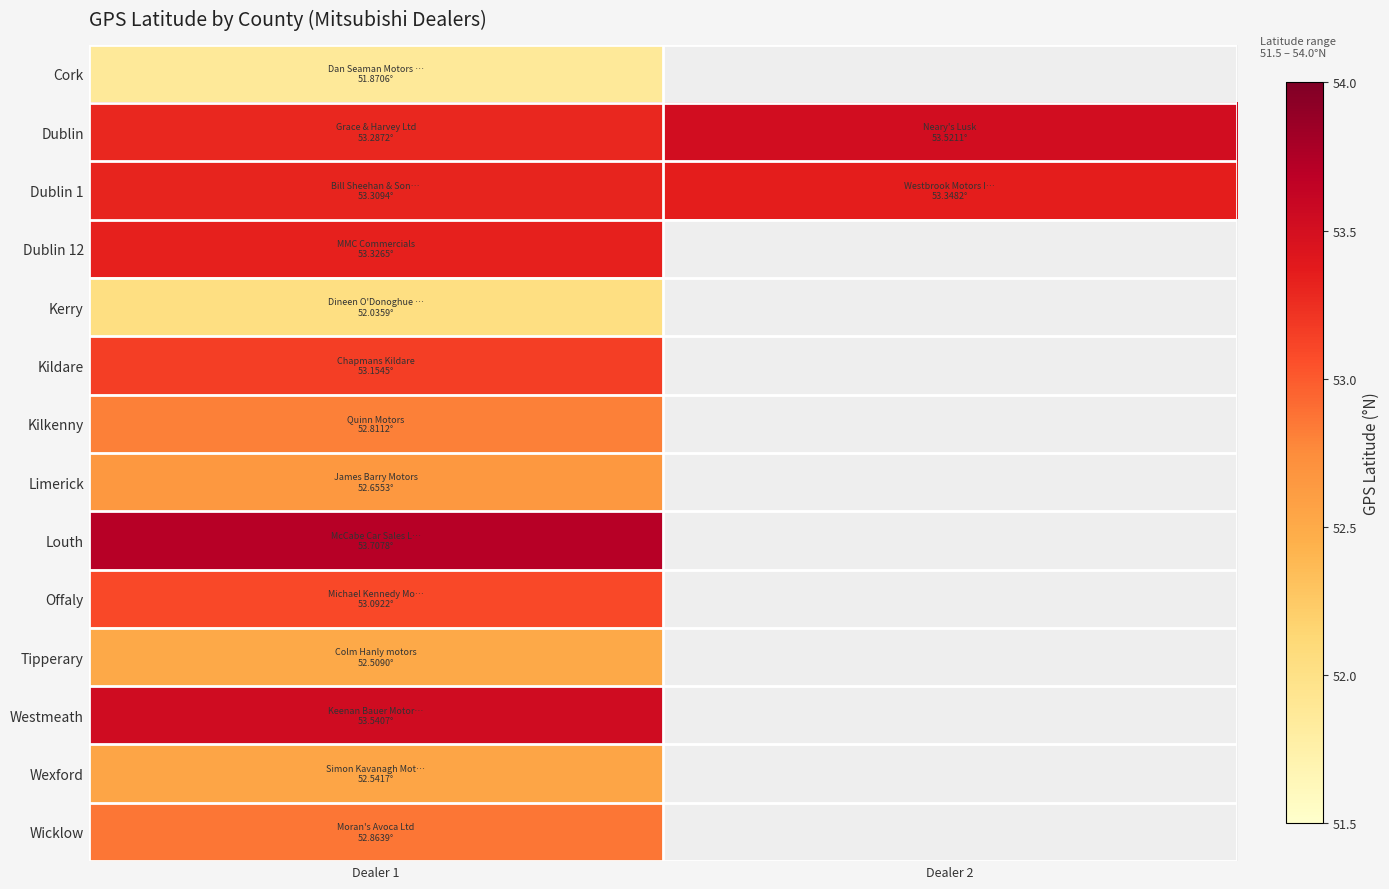

What value does the Kerry series have at Dealer 1?

52.0